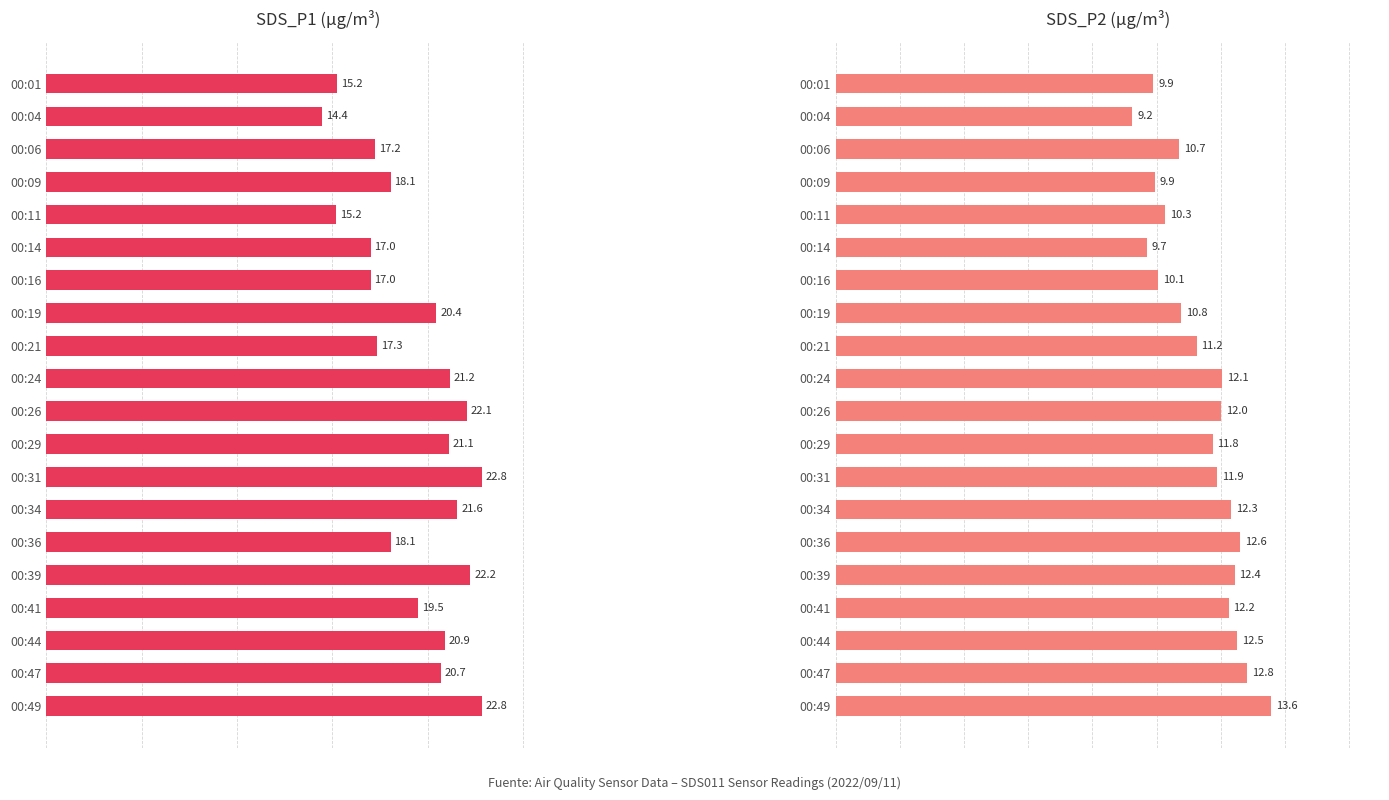

What is the minimum value shown in the chart?

9.2